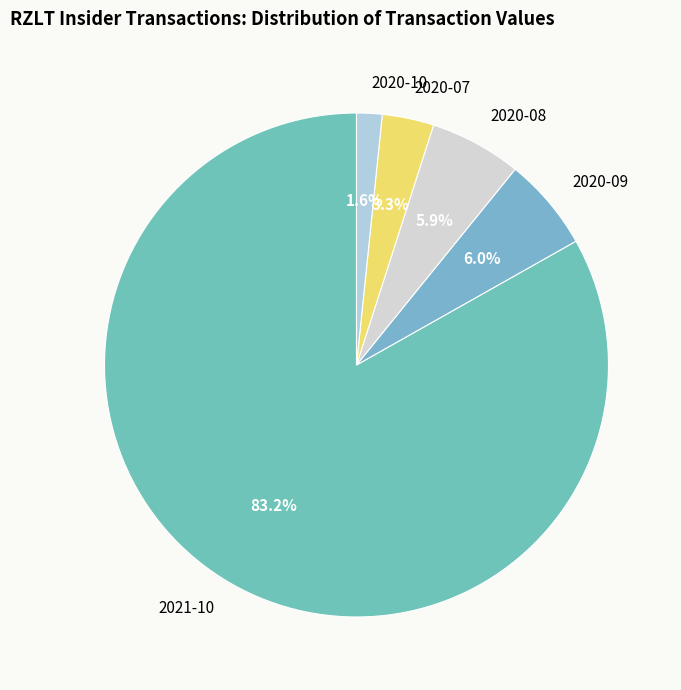

Which category has the smallest portion of the pie?

2020-10